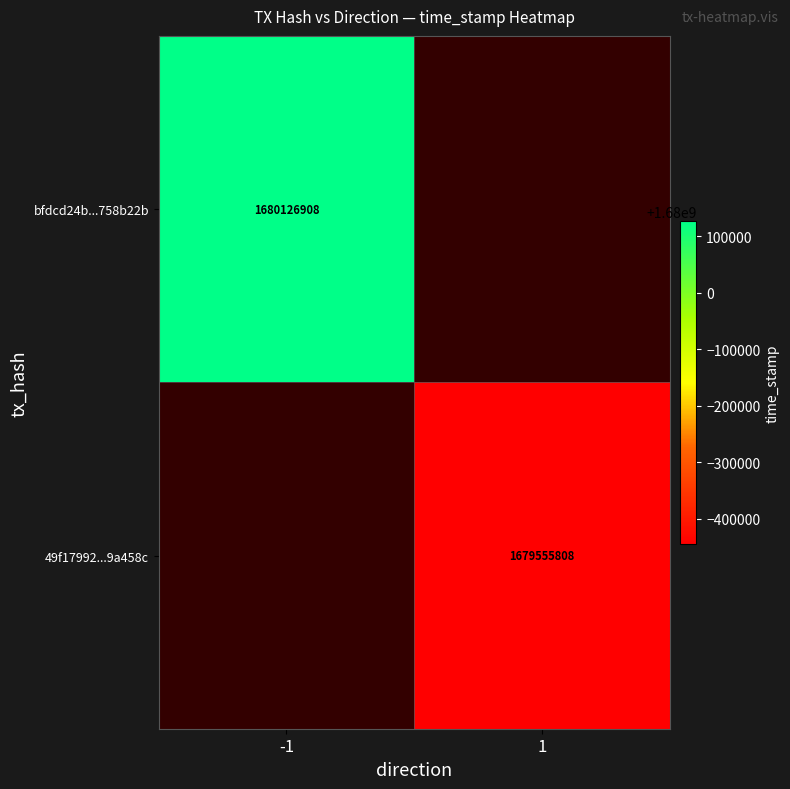

Is the value of 49f17992...9a458c at 1 greater than the value of bfdcd24b...758b22b at -1?

No